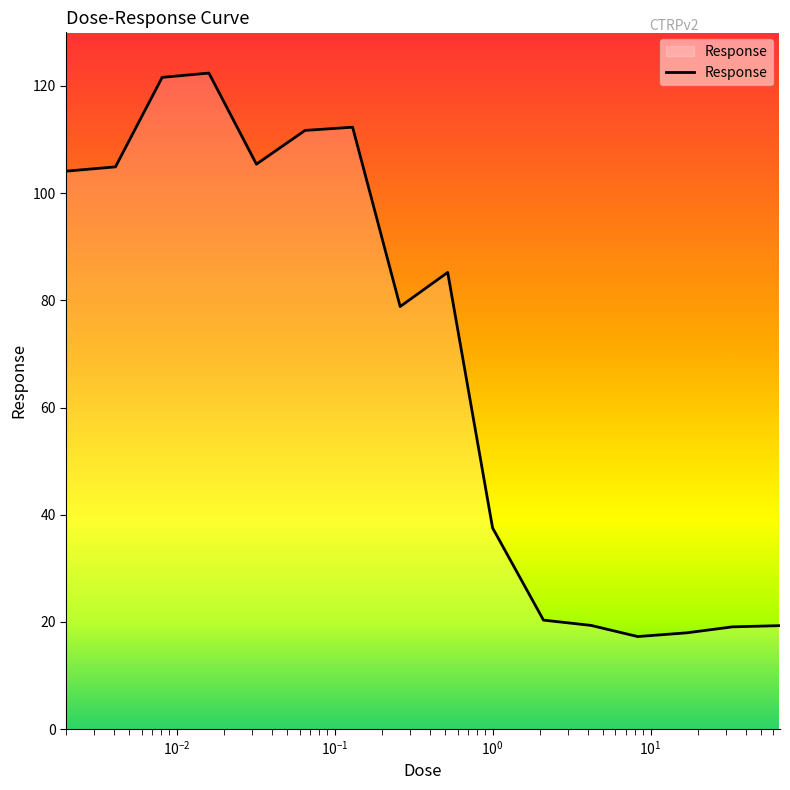

What is the difference between the maximum and minimum values?

105.1